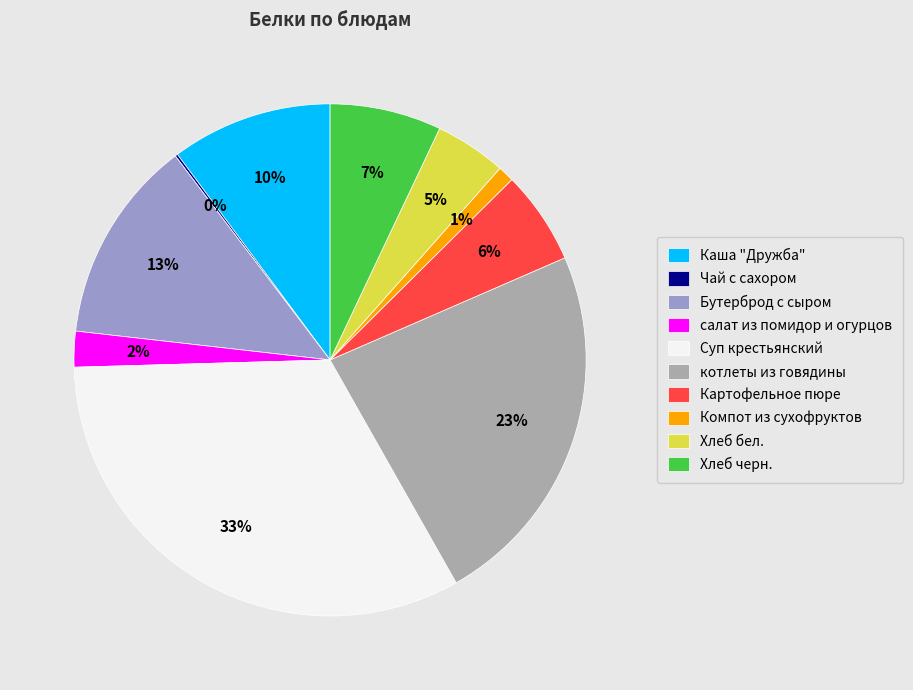

Which has a higher value, Хлеб черн. or Бутерброд с сыром?

Бутерброд с сыром